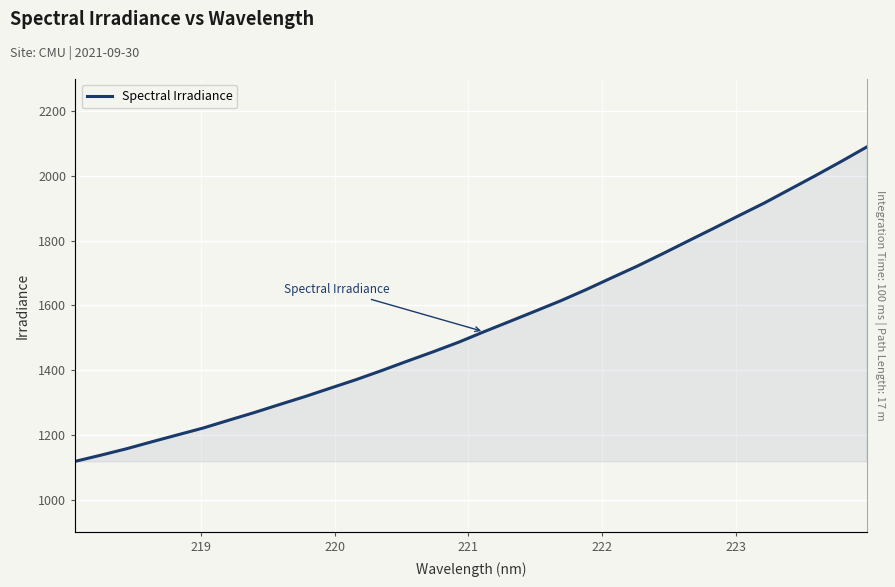

Count the number of values greater than 1518.

16